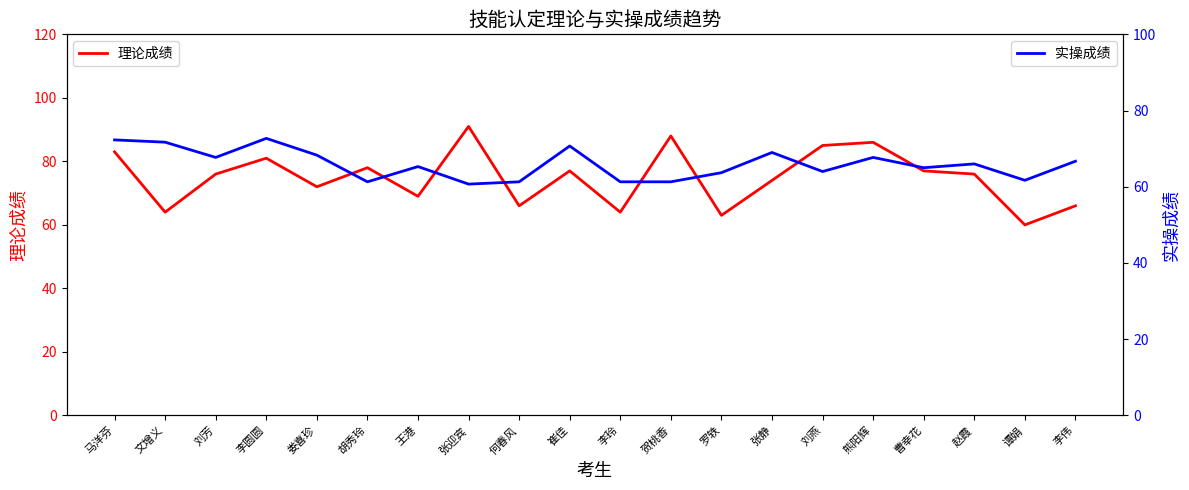

What is the difference between the maximum and minimum values in the 实操成绩 series?

12.0